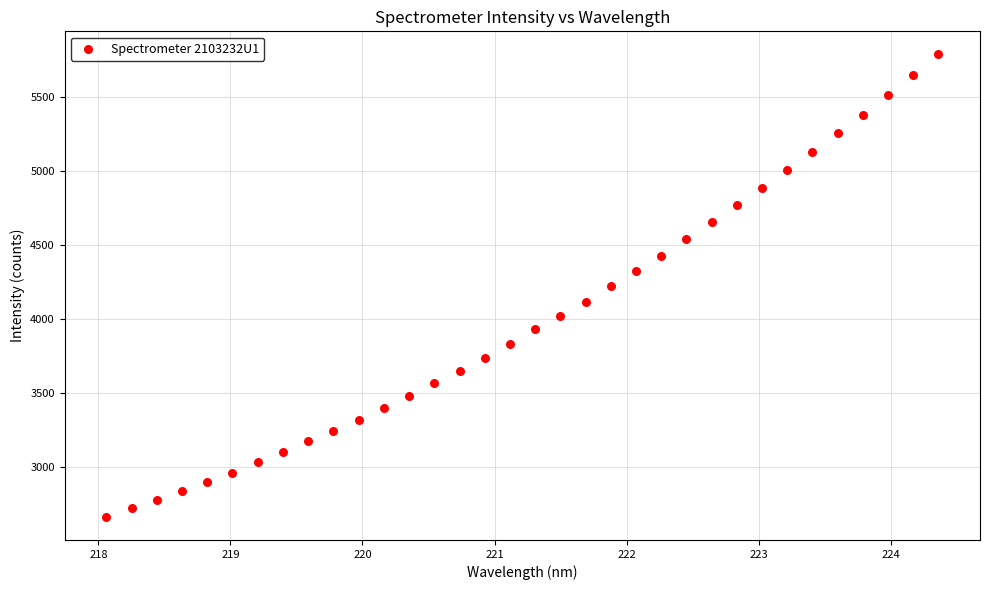

What is the range of Y values (max minus min)?

3118.4